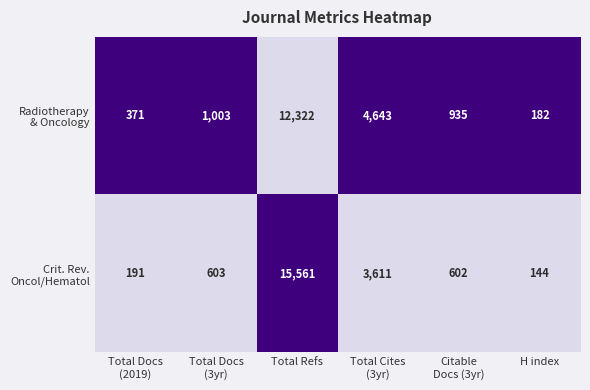

What is the maximum value shown in the chart?

15561